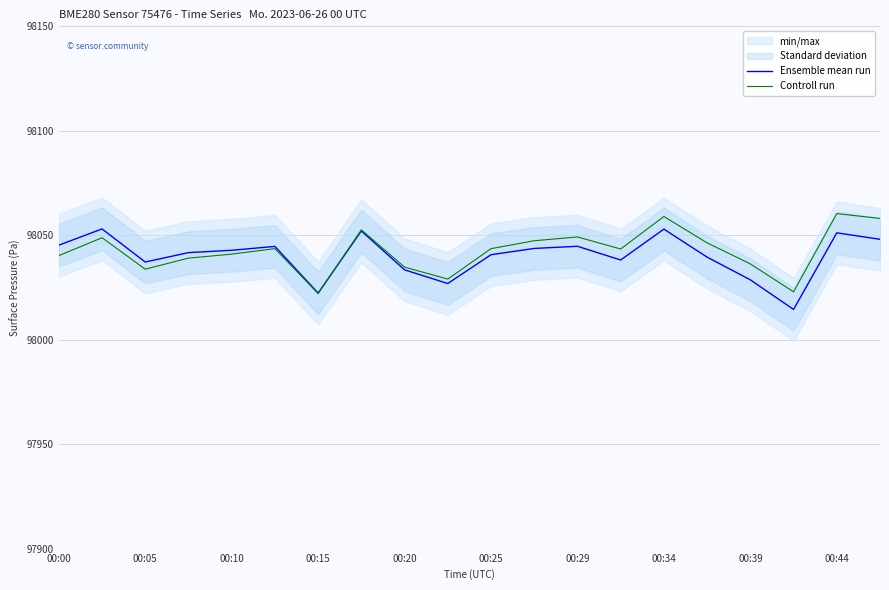

The value of Ensemble mean run at 00:44 is 23270.2. True or false?

False